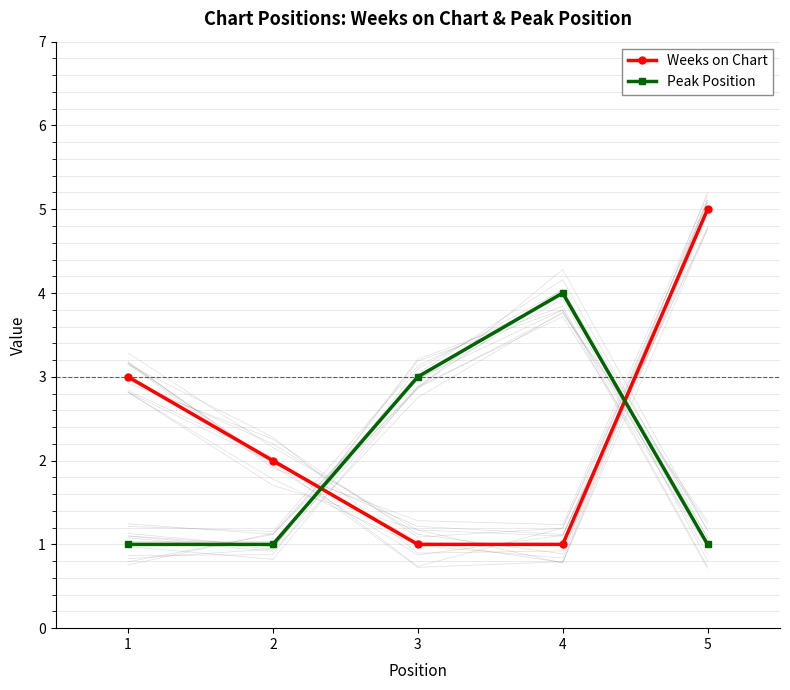

What is the highest value of the Weeks on Chart series?

5